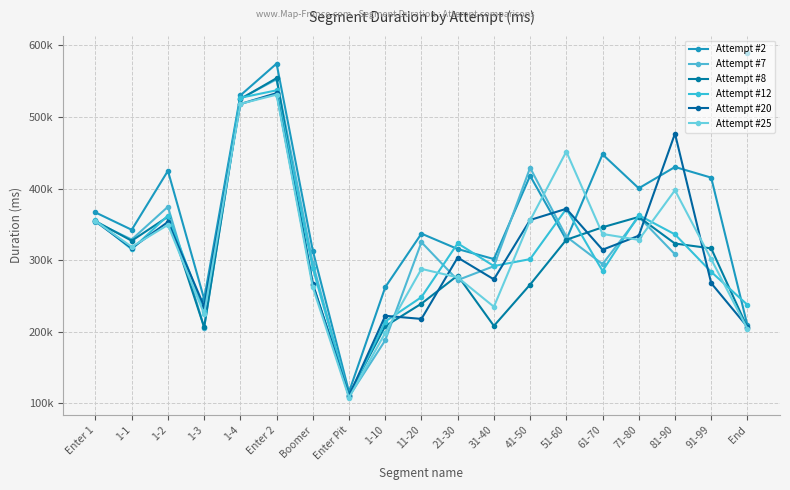

What is the label of the 14th point from the right?

Enter 2